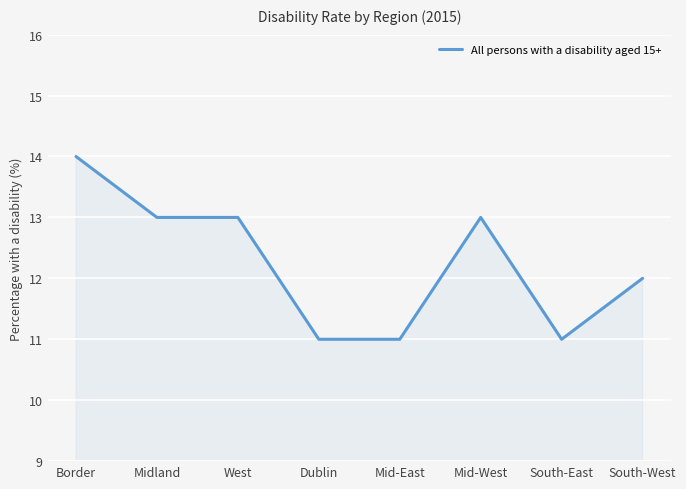

What is the sum of all values?

98